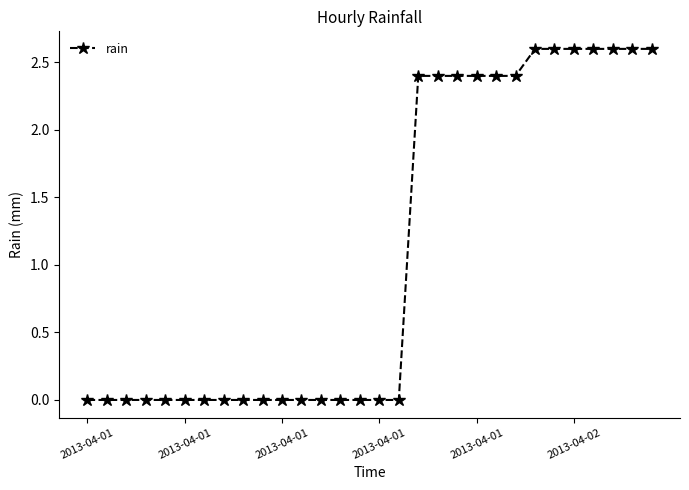

What is the difference between the second highest and second lowest values?

2.6